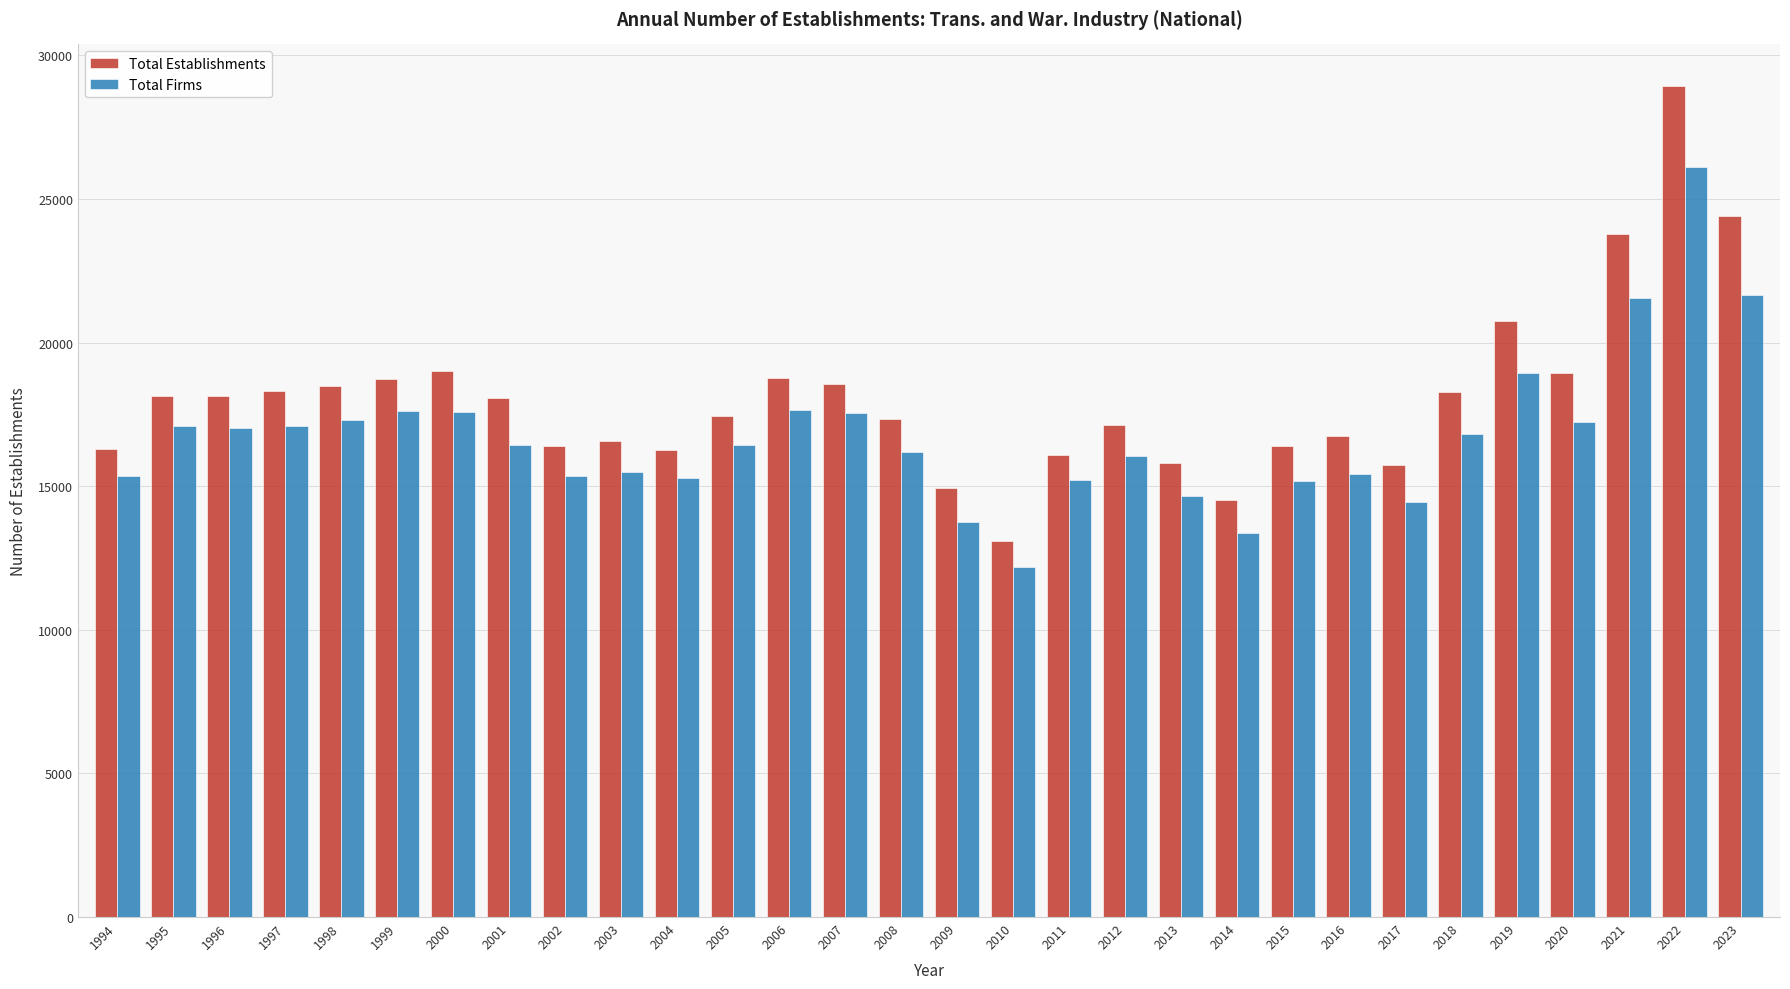

True or false: Total Firms has a value of 21661 at 2023.

True